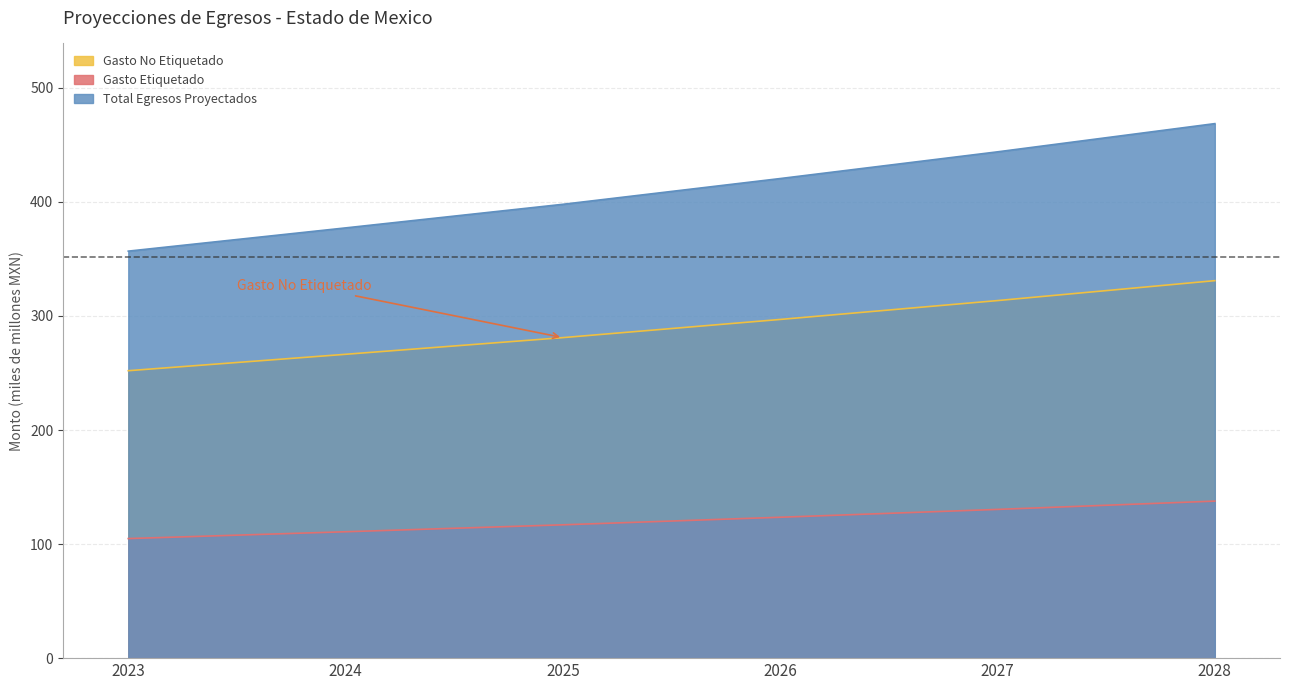

True or false: Total Egresos Proyectados has more than 2 points higher than both neighbors.

False